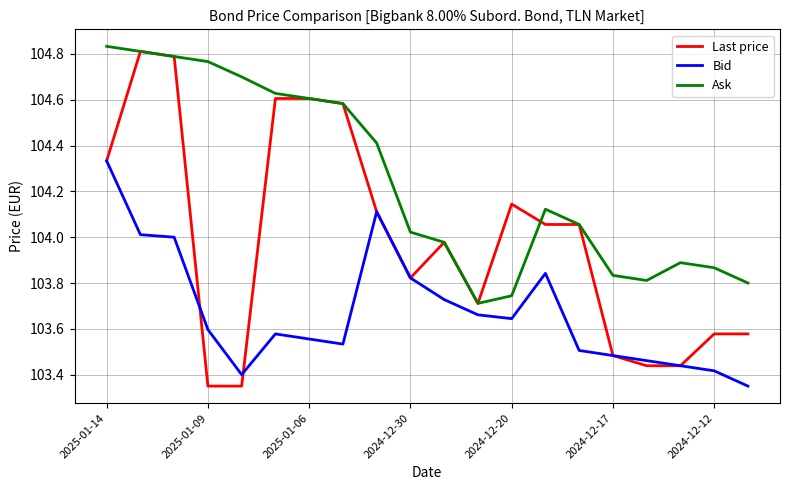

Which series has the largest range (max minus min)?

Last price